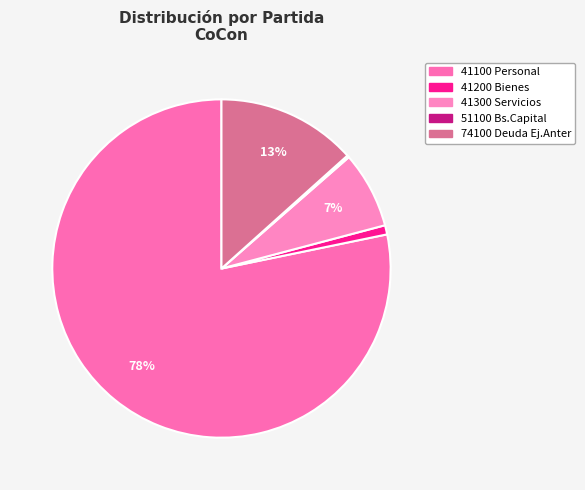

Combined, do 41100 Personal and 51100 Bs.Capital account for over 50%?

Yes